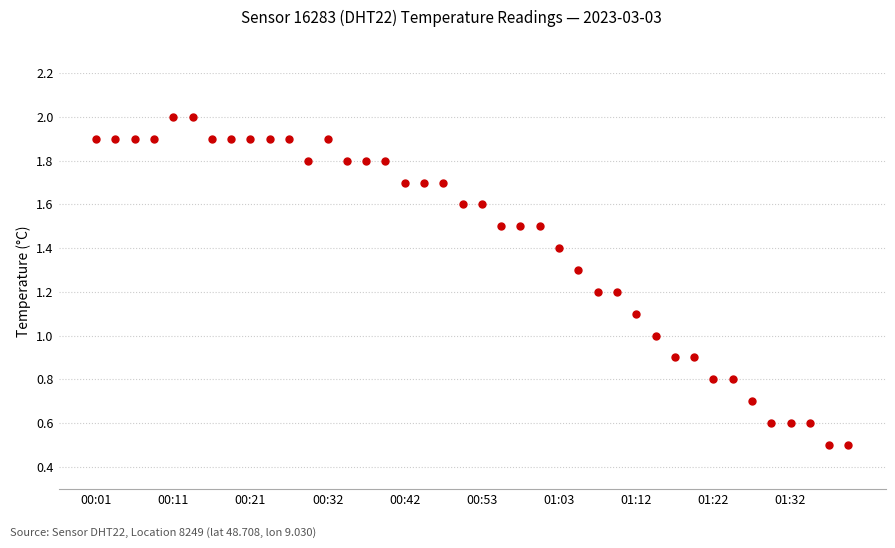

What is the minimum value shown in the chart?

0.5